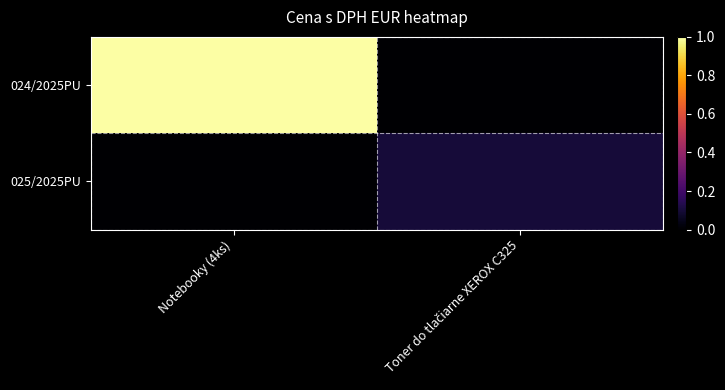

Reading left to right, extract all data points from this chart.

024/2025PU: Notebooky (4ks)=2523.1	Toner do tlačiarne XEROX C325=0.0
025/2025PU: Notebooky (4ks)=0.0	Toner do tlačiarne XEROX C325=254.3